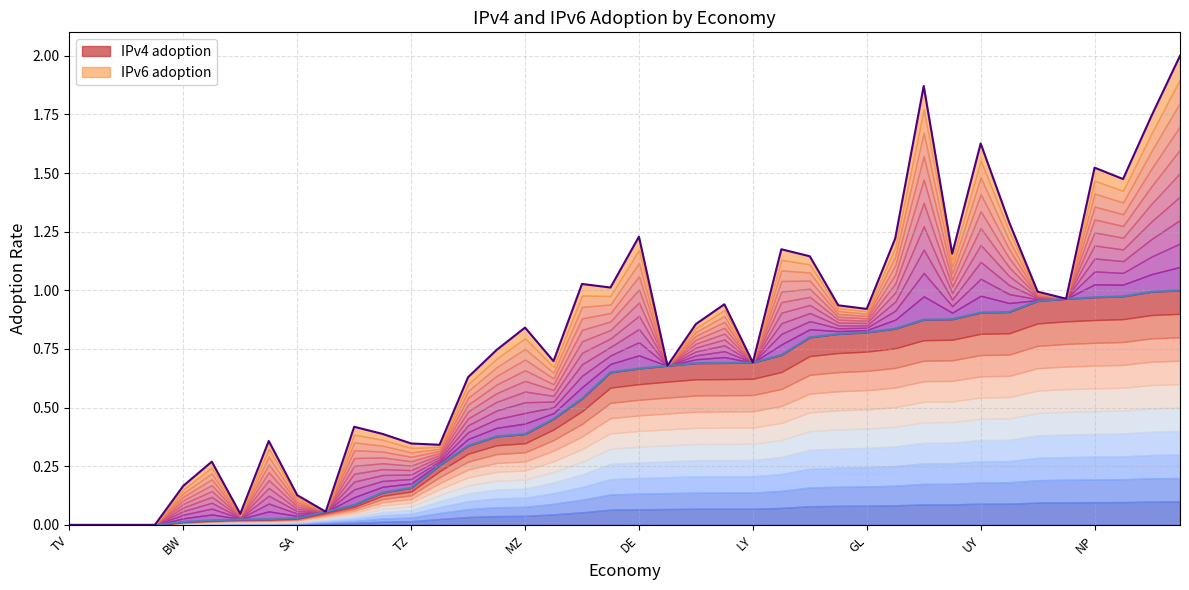

How many positive values does the IPv4 adoption series have?

36